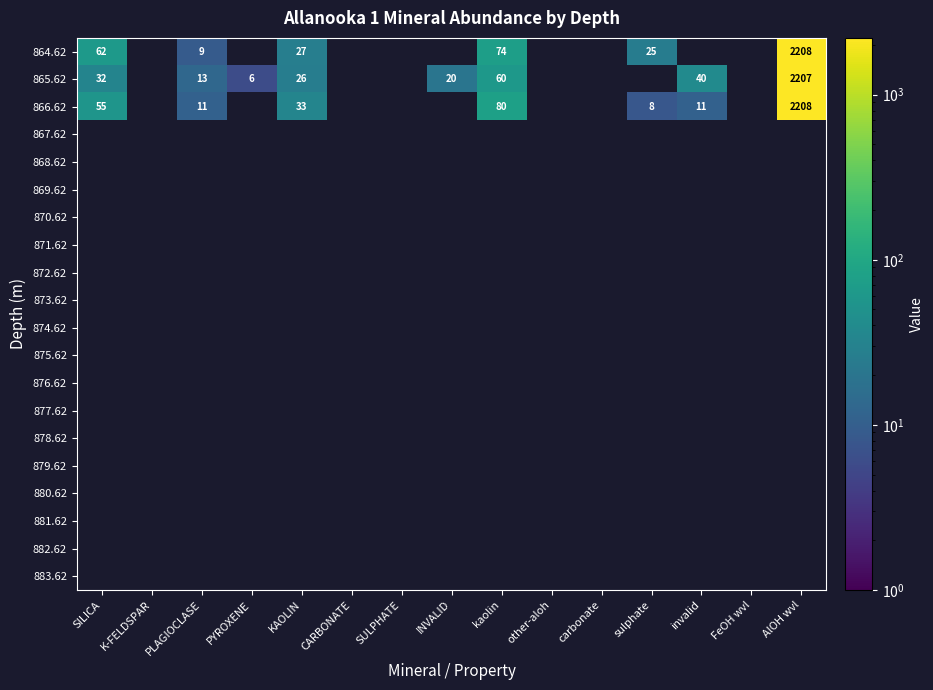

Between other-aloh and K-FELDSPAR, which is larger?

K-FELDSPAR